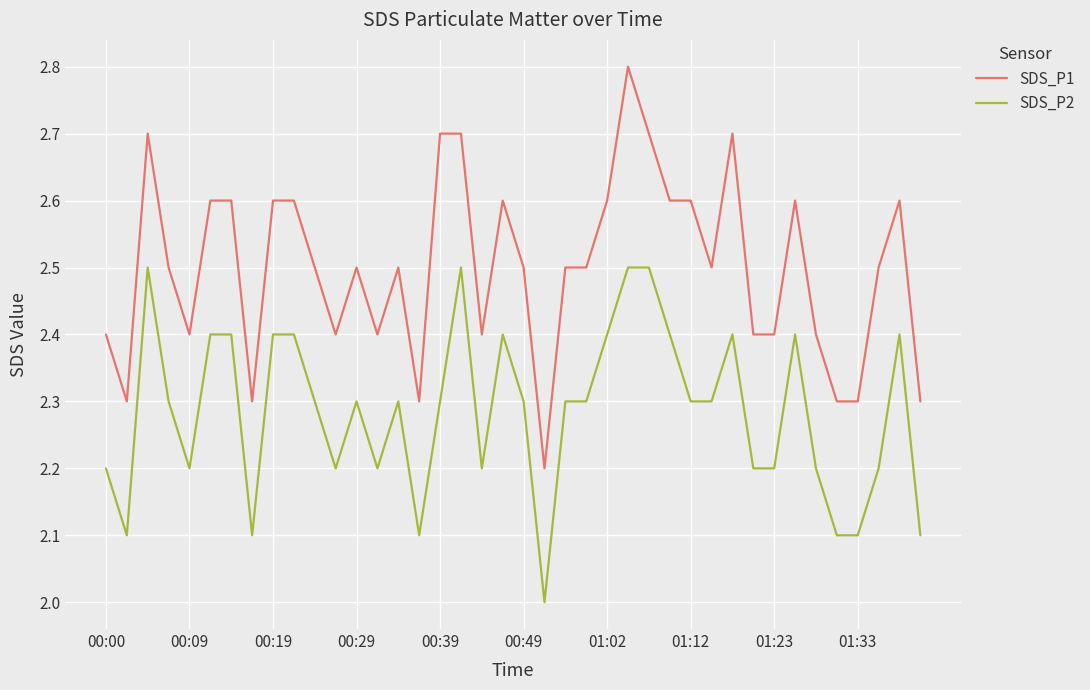

Which series has the largest total across all categories?

SDS_P1